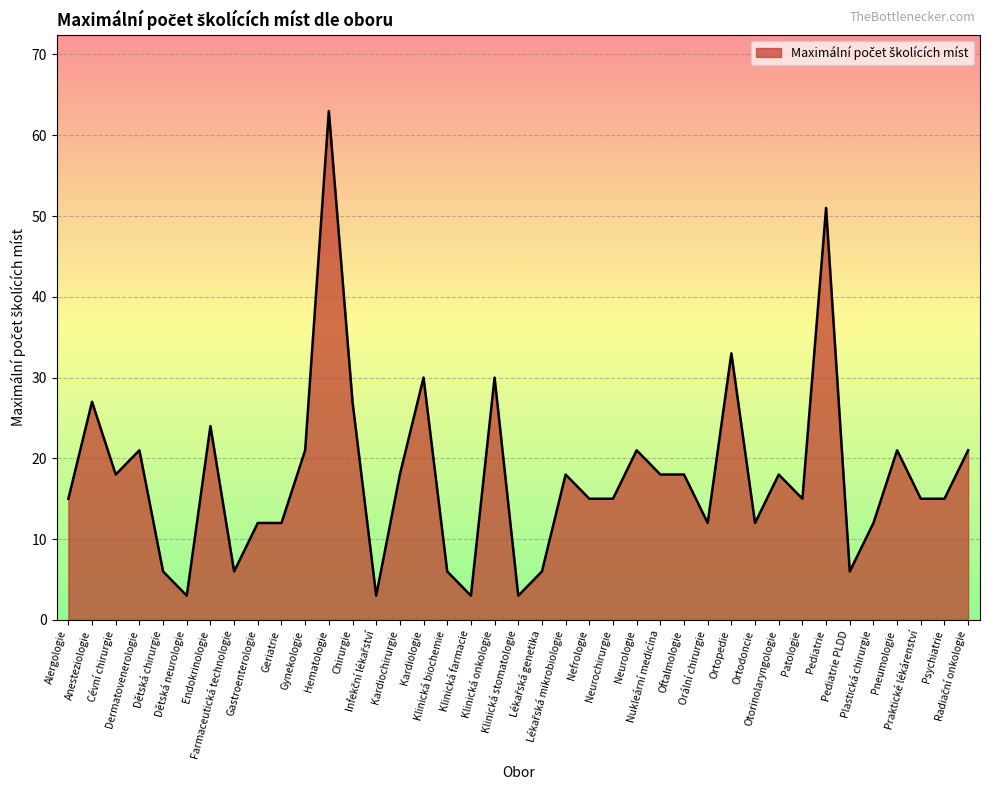

What is the greatest value displayed?

63